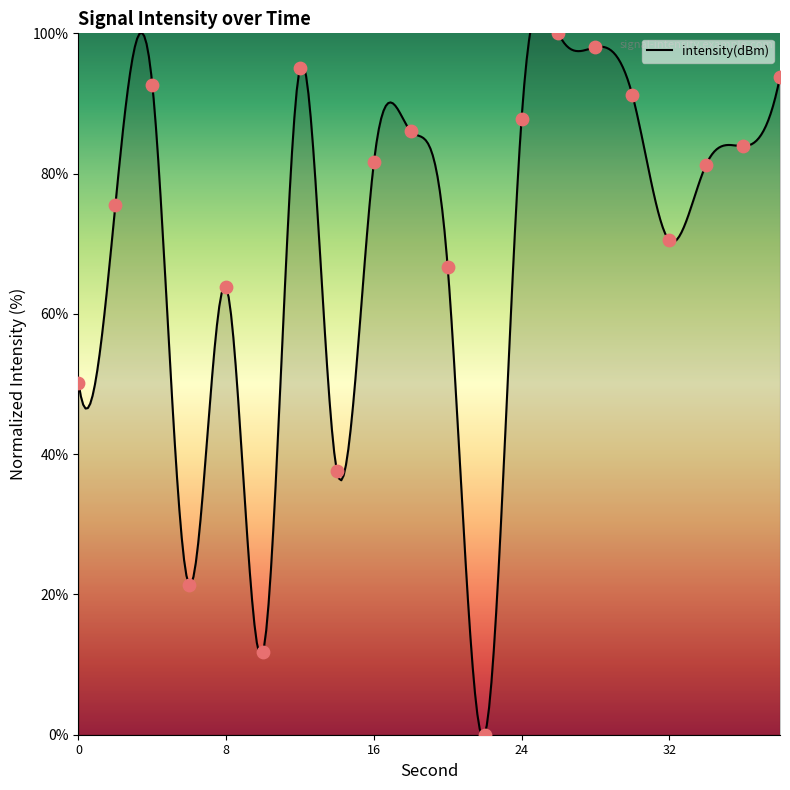

What is the change in value from 22 to 34?

+81.3